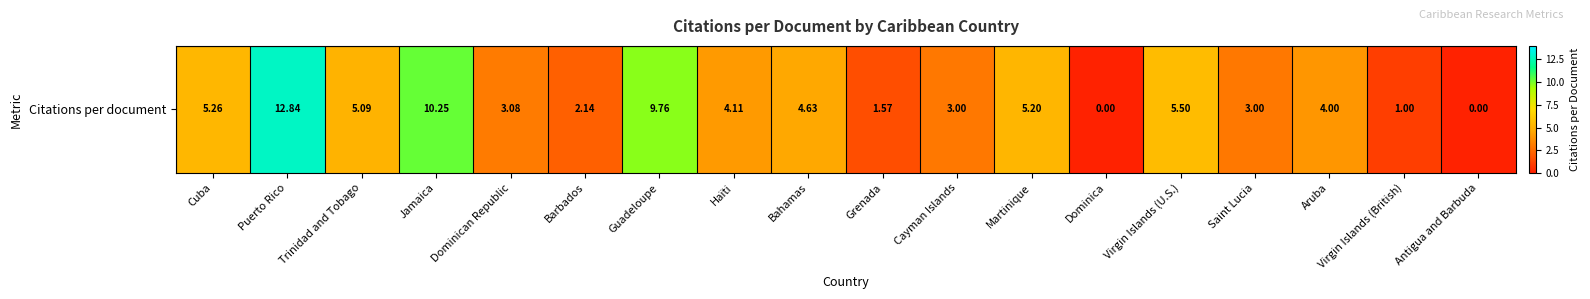

Count the number of values greater than 4.

9